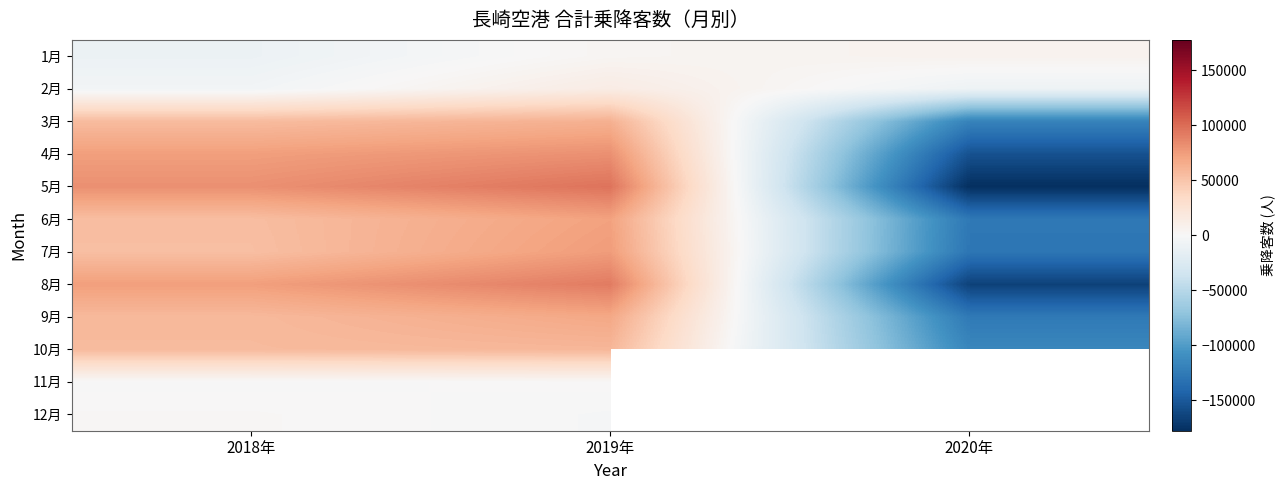

What is the difference between the maximum and minimum values in the 5月 series?

273615.0